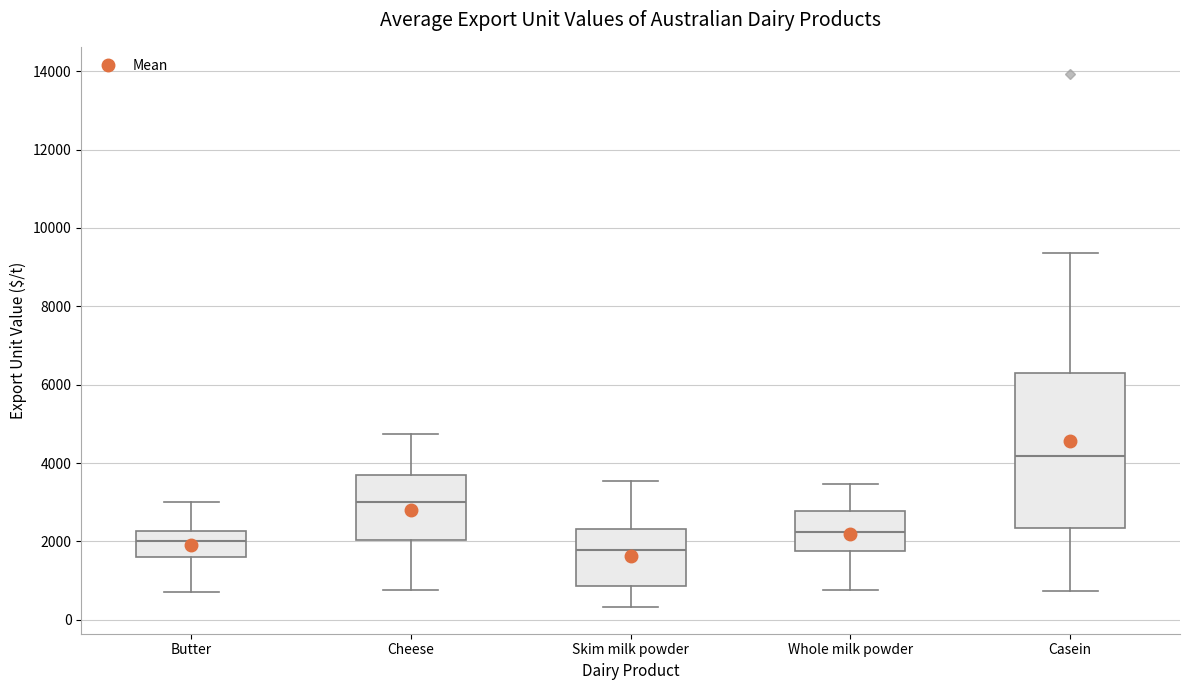

Which box is the tallest, from its lower edge to its upper edge?

Casein